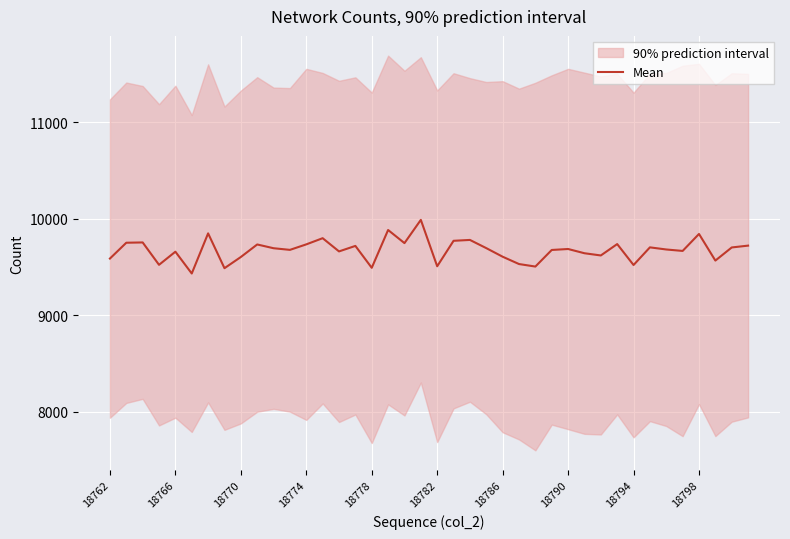

How many interior local valleys (lower than both neighbors) does the data have?

13